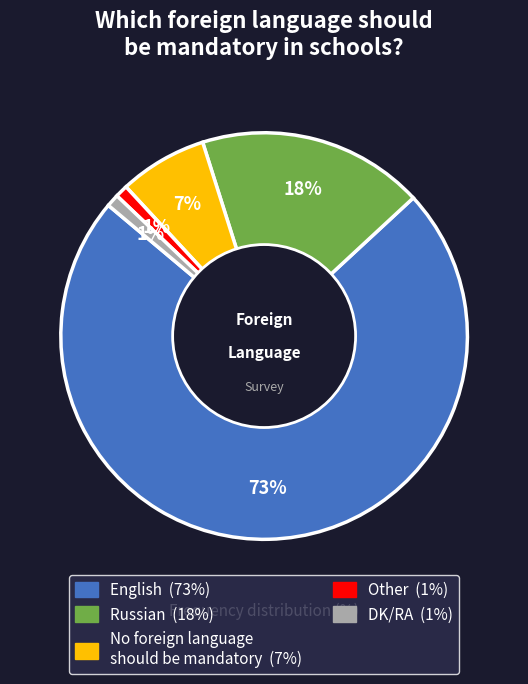

To the nearest percent, what portion does DK/RA represent?

1%